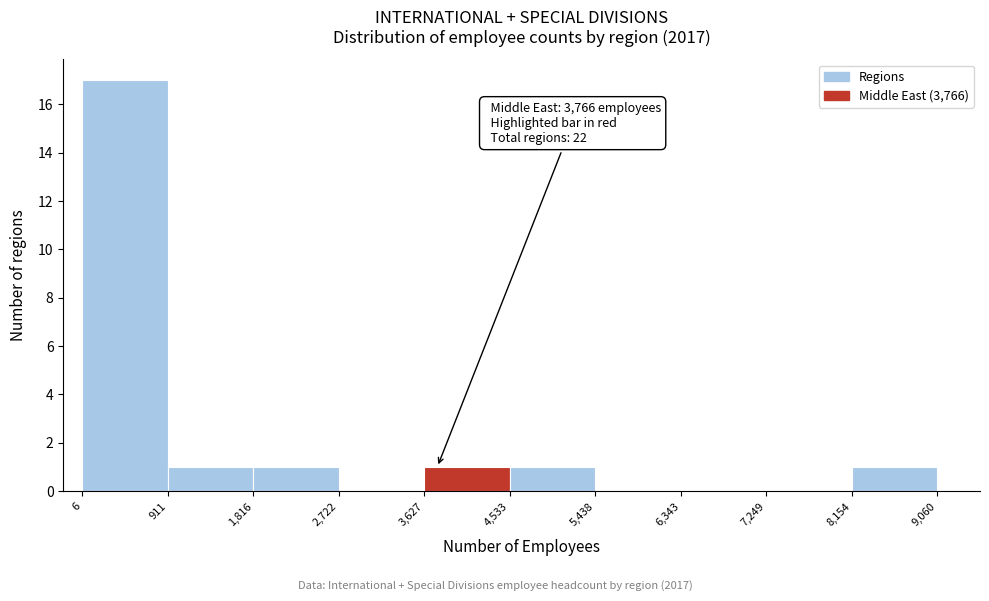

Which range on the x-axis has the tallest bar?

6 to 911